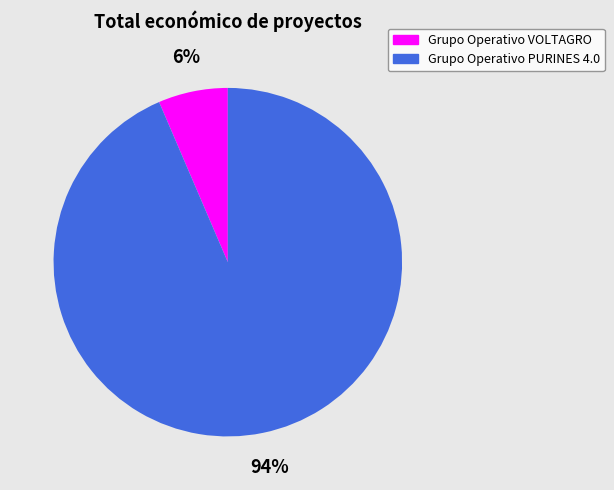

How many slices are in this pie chart?

2